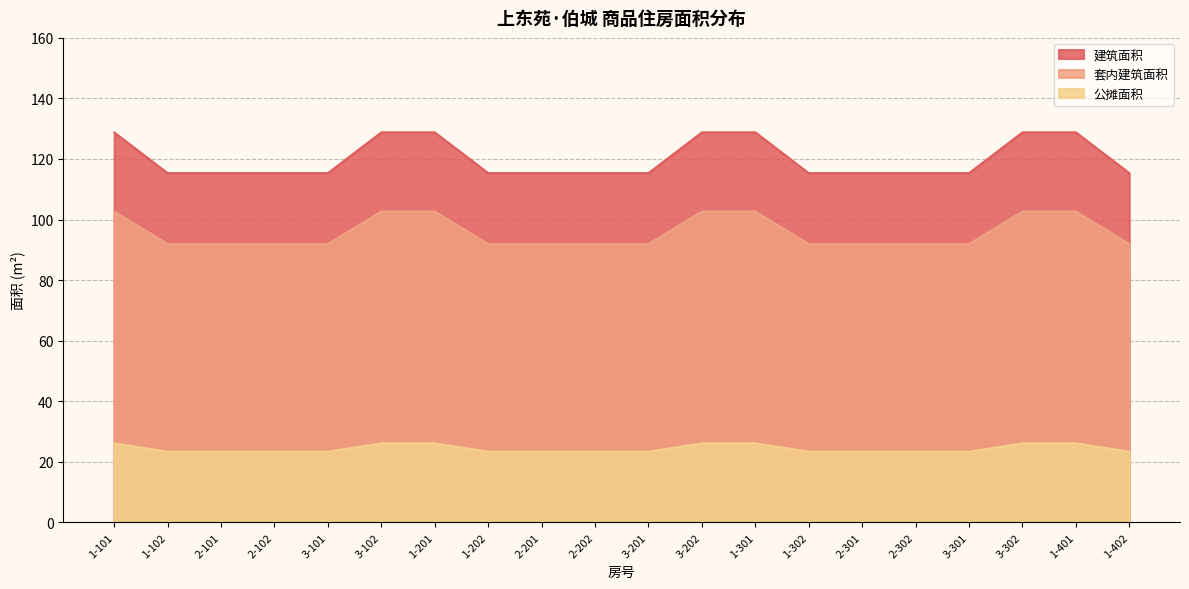

What is the highest value of the 建筑面积 series?

128.8